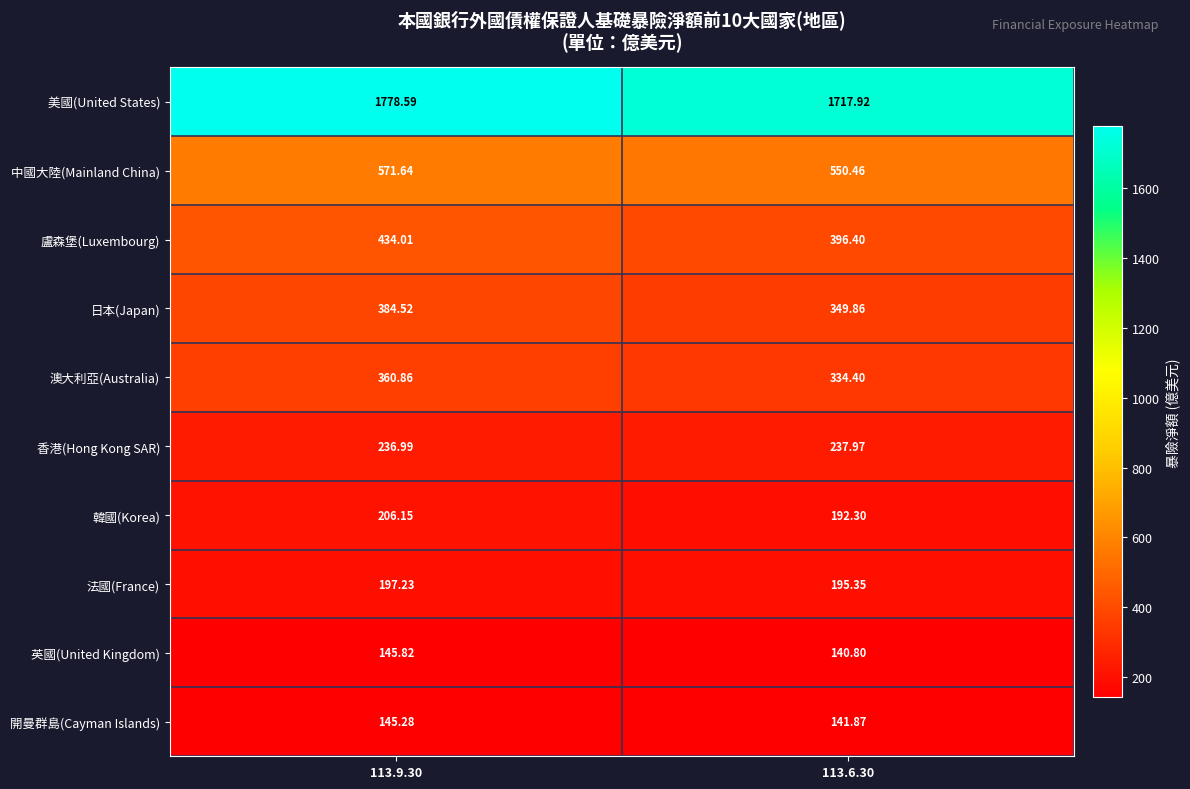

Which series has the largest total across all categories?

美國(United States)